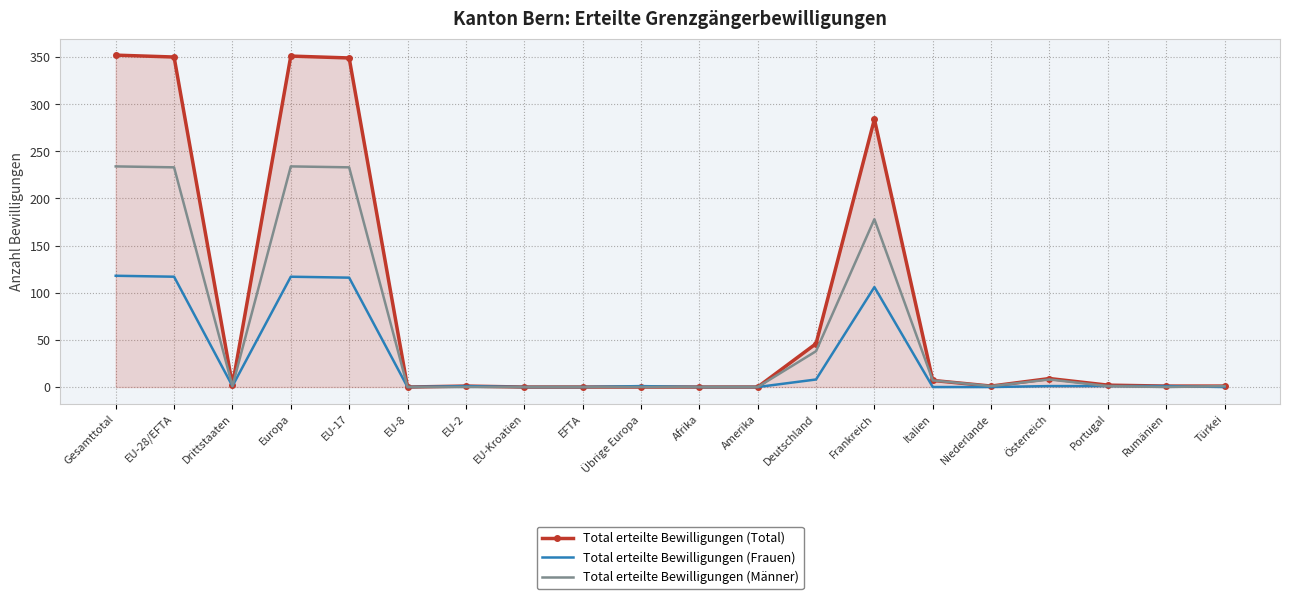

Which series has the largest total across all categories?

Total erteilte Bewilligungen (Total)